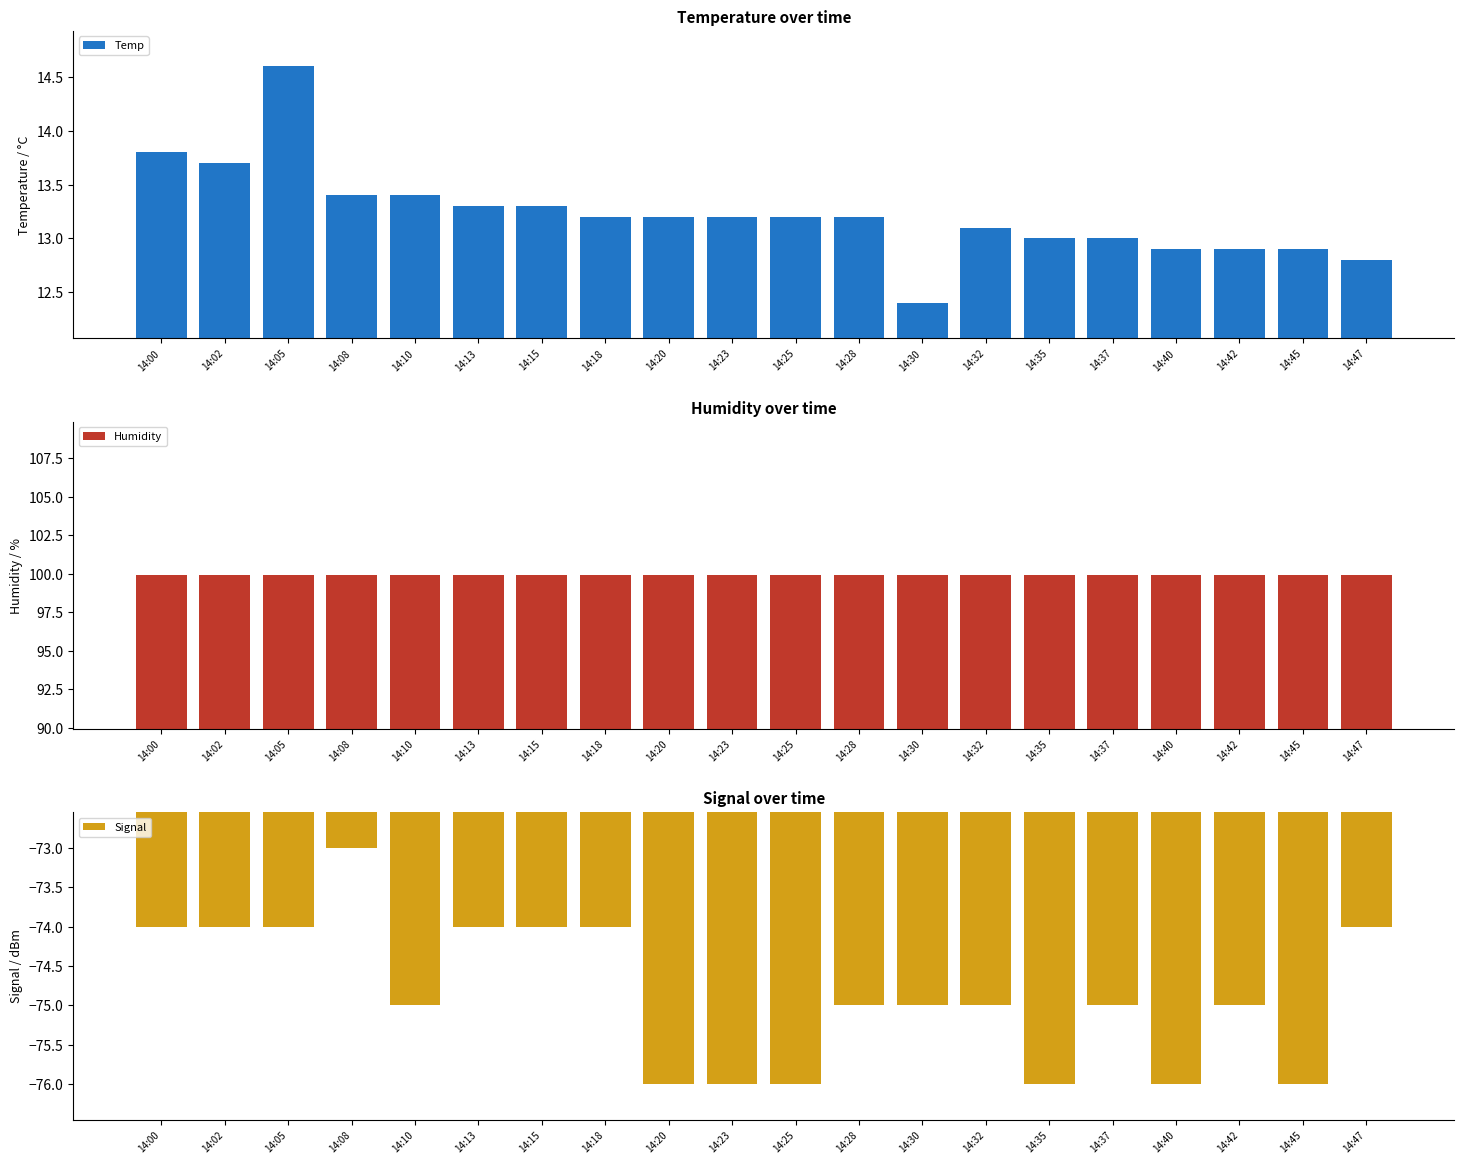

Reading left to right, extract all data points from this chart.

Temp: 14:00=13.8	14:02=13.7	14:05=14.6	14:08=13.4	14:10=13.4	14:13=13.3	14:15=13.3	14:18=13.2	14:20=13.2	14:23=13.2	14:25=13.2	14:28=13.2	14:30=12.4	14:32=13.1	14:35=13.0	14:37=13.0	14:40=12.9	14:42=12.9	14:45=12.9	14:47=12.8
Humidity: 14:00=99.9	14:02=99.9	14:05=99.9	14:08=99.9	14:10=99.9	14:13=99.9	14:15=99.9	14:18=99.9	14:20=99.9	14:23=99.9	14:25=99.9	14:28=99.9	14:30=99.9	14:32=99.9	14:35=99.9	14:37=99.9	14:40=99.9	14:42=99.9	14:45=99.9	14:47=99.9
Signal: 14:00=-74.0	14:02=-74.0	14:05=-74.0	14:08=-73.0	14:10=-75.0	14:13=-74.0	14:15=-74.0	14:18=-74.0	14:20=-76.0	14:23=-76.0	14:25=-76.0	14:28=-75.0	14:30=-75.0	14:32=-75.0	14:35=-76.0	14:37=-75.0	14:40=-76.0	14:42=-75.0	14:45=-76.0	14:47=-74.0